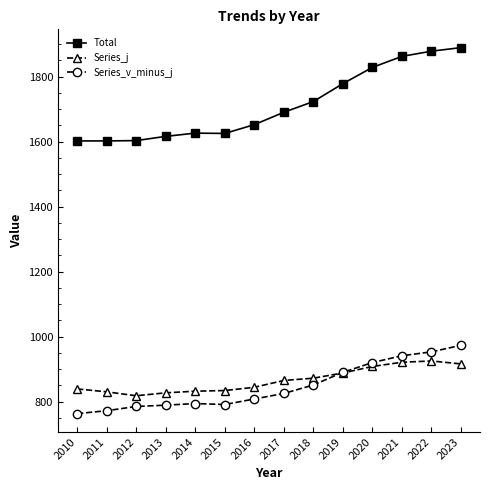

What is the total value across all series at 2012?

3206